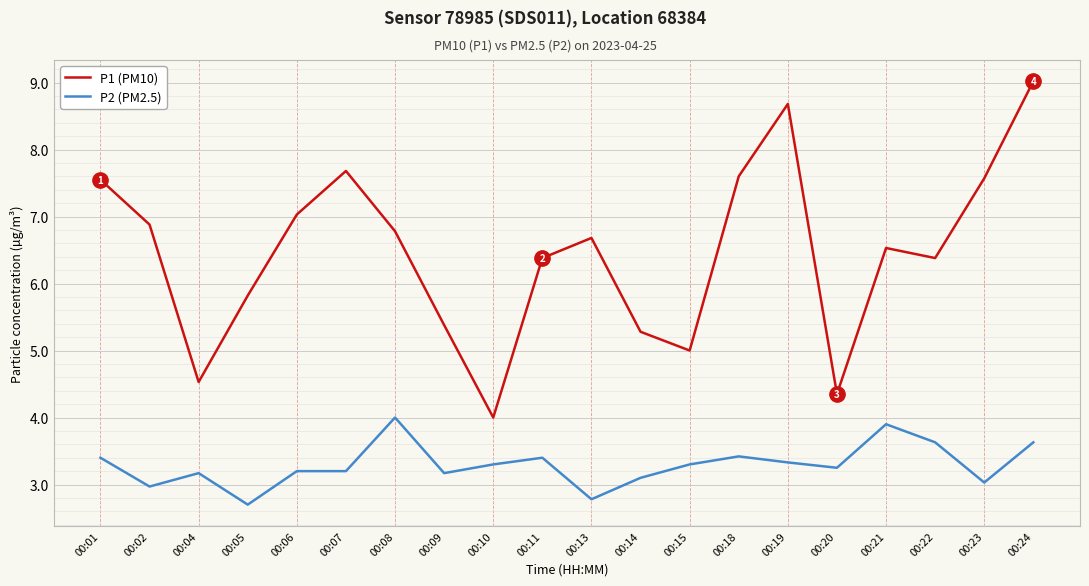

What is the total value across all series at 00:04?

7.7